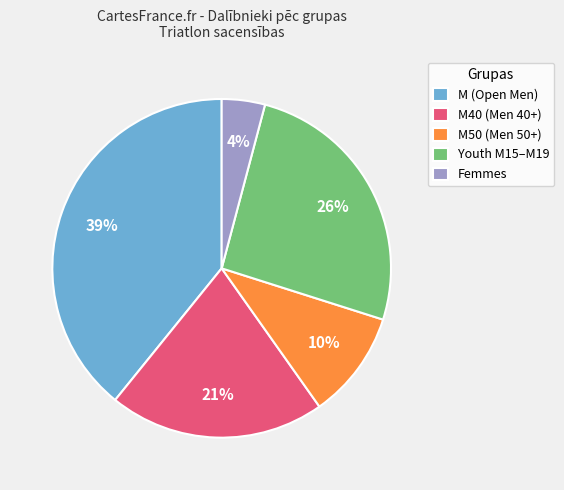

Which slice is the smallest?

Femmes